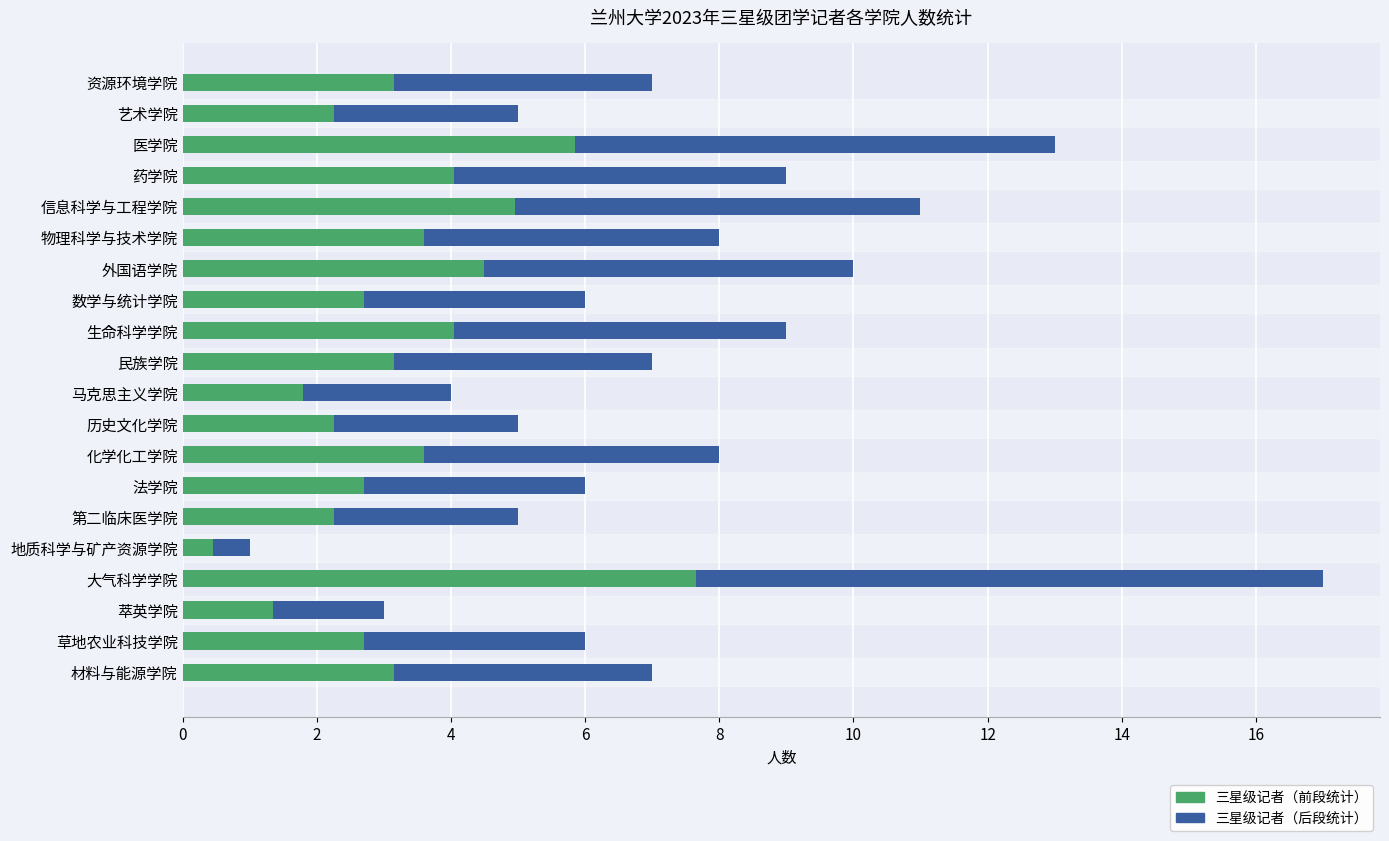

What is the sum of all 三星级记者（前段统计） values?

66.2